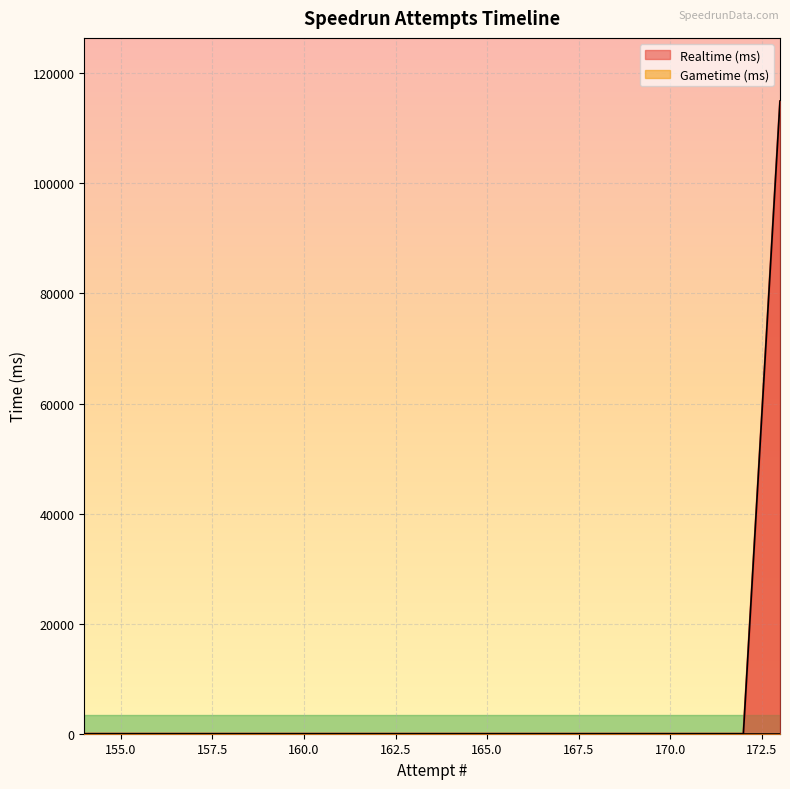

At which category does the chart reach its minimum across all series?

172